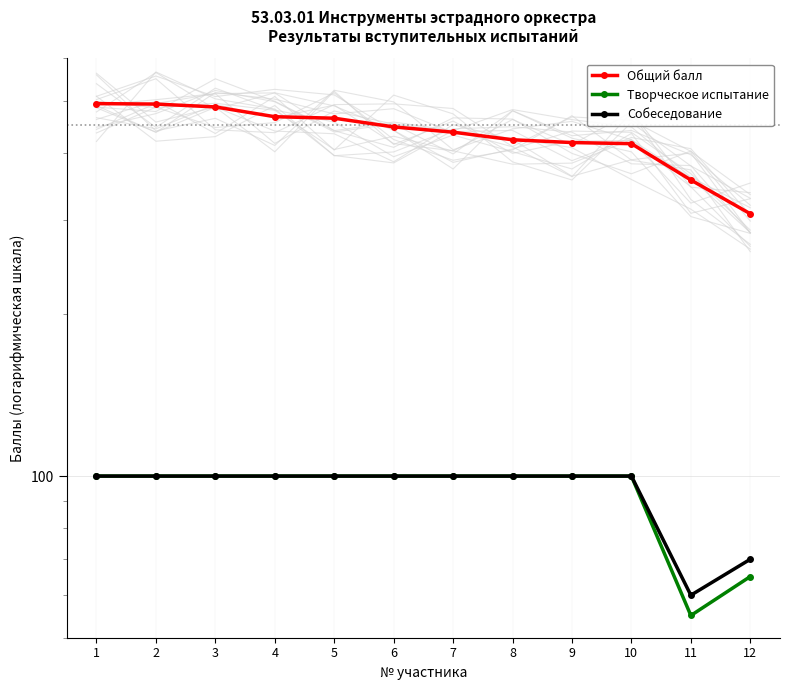

Where is Творческое испытание nearest to the value 77?

12